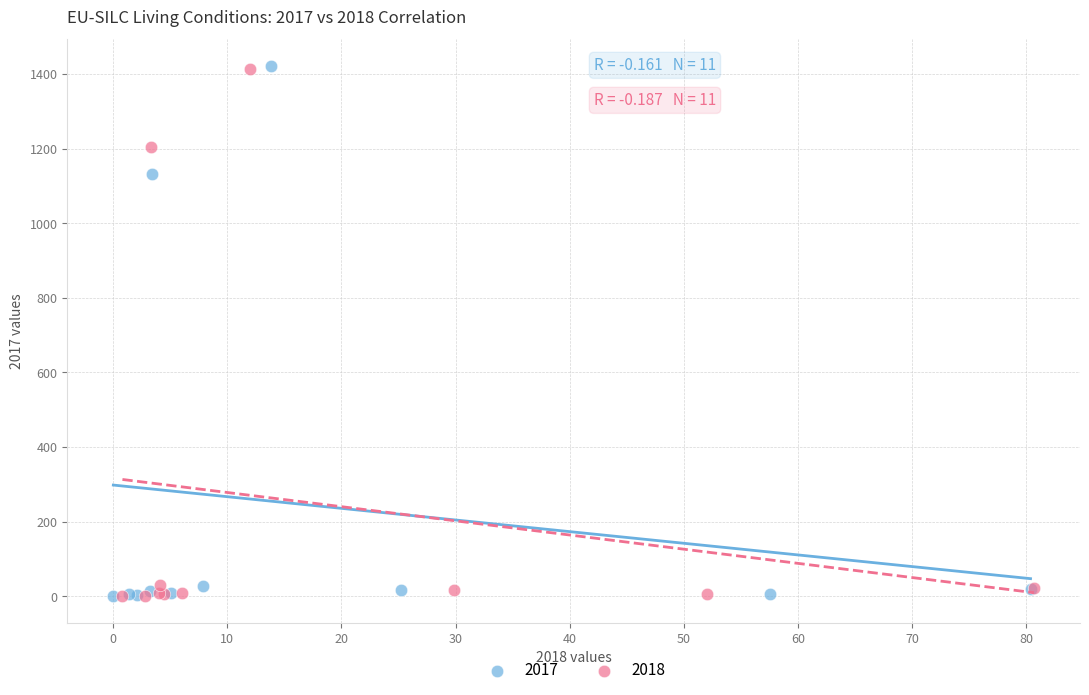

Which series has the widest spread of Y values?

2017